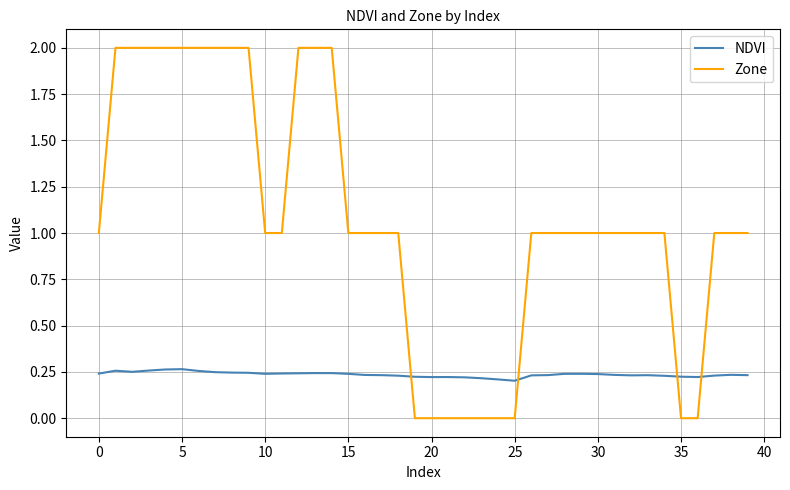

Which series has the largest total across all categories?

Zone